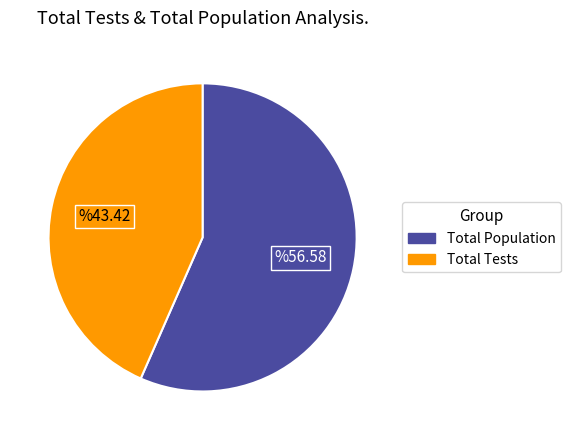

Does any single category account for the majority?

Yes